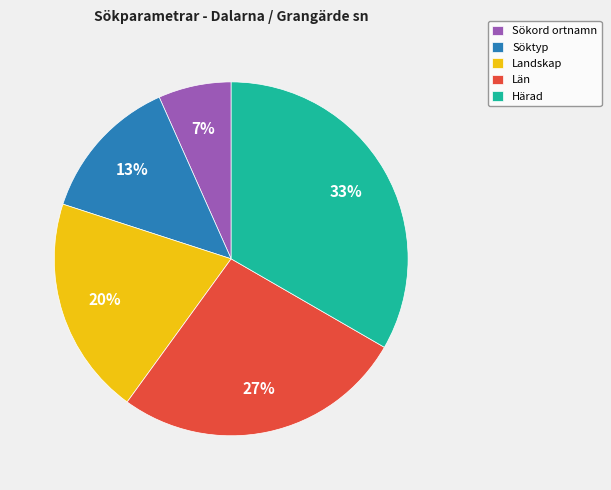

Count the number of slices in the pie.

5